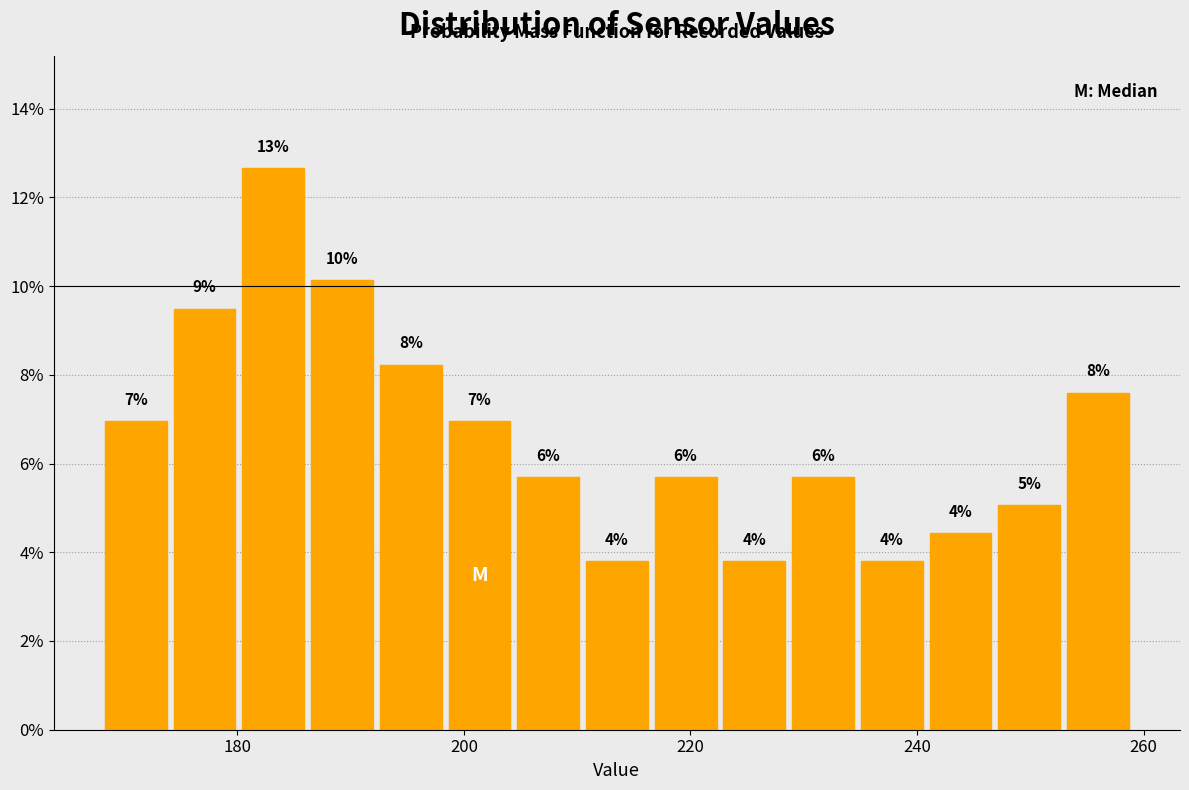

Around what value on the x-axis is the tallest bar? Give the approximate position of its centre, as read against the axis.

184